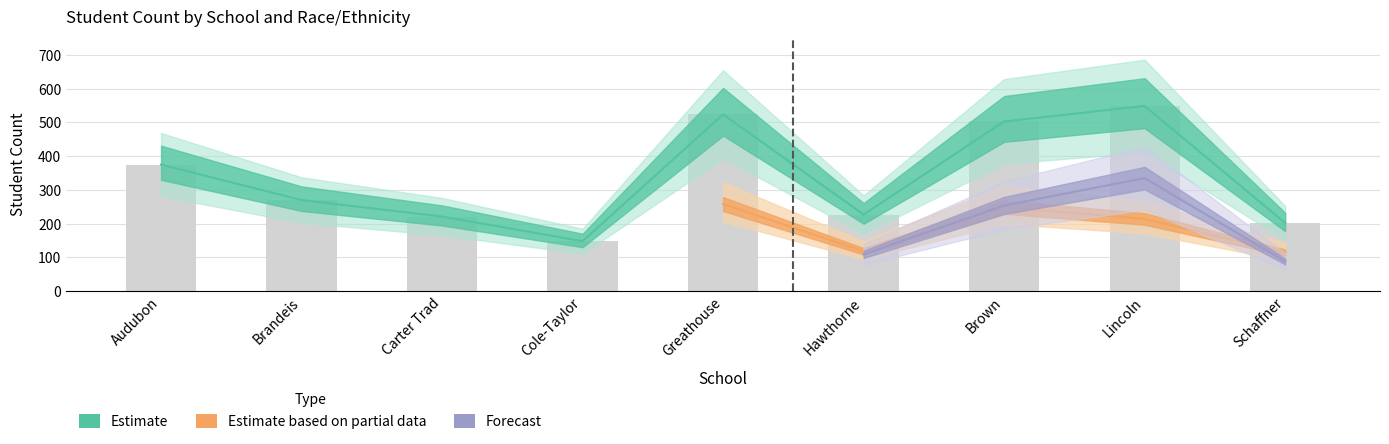

What position from the left is Hawthorne?

6